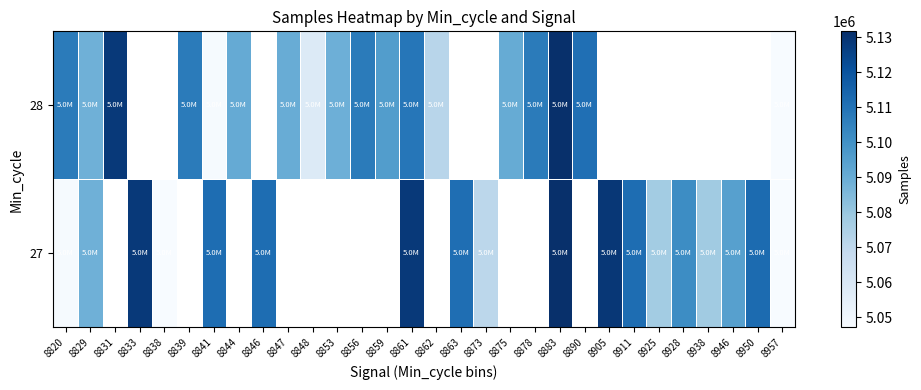

At which label does 27 first exceed 5070996?

8829